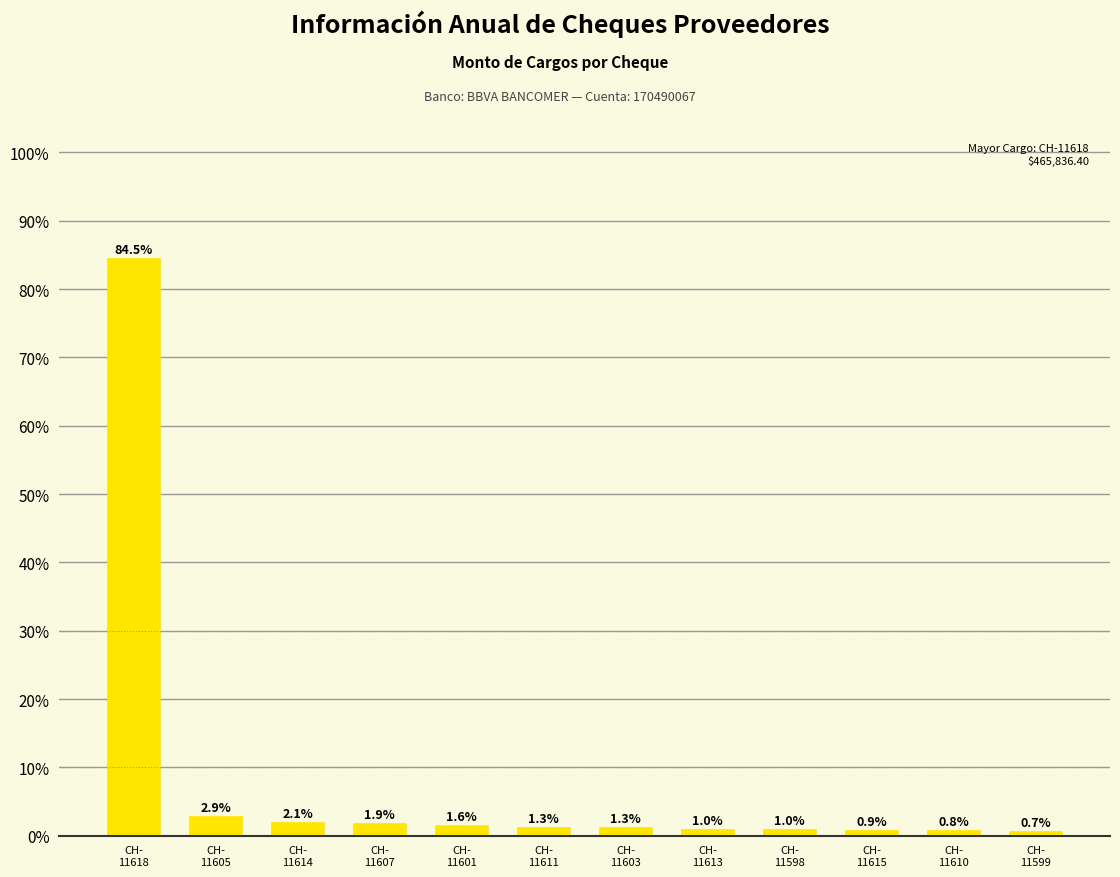

Where is the data nearest to the value 42?

CH-
11605